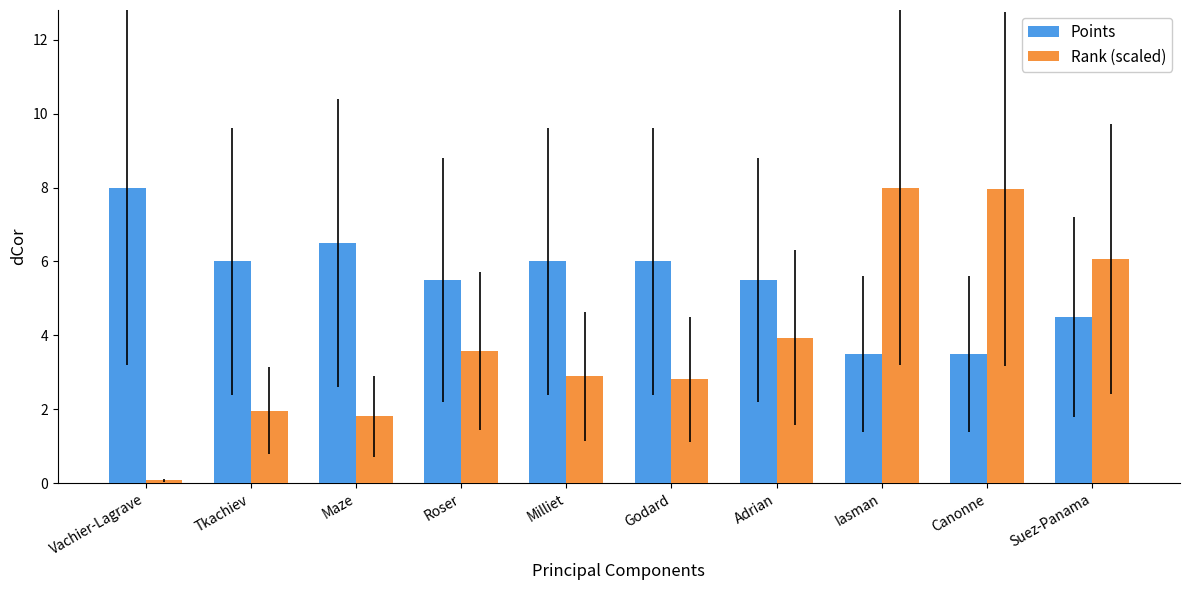

At how many categories does at least one series exceed 5?

10